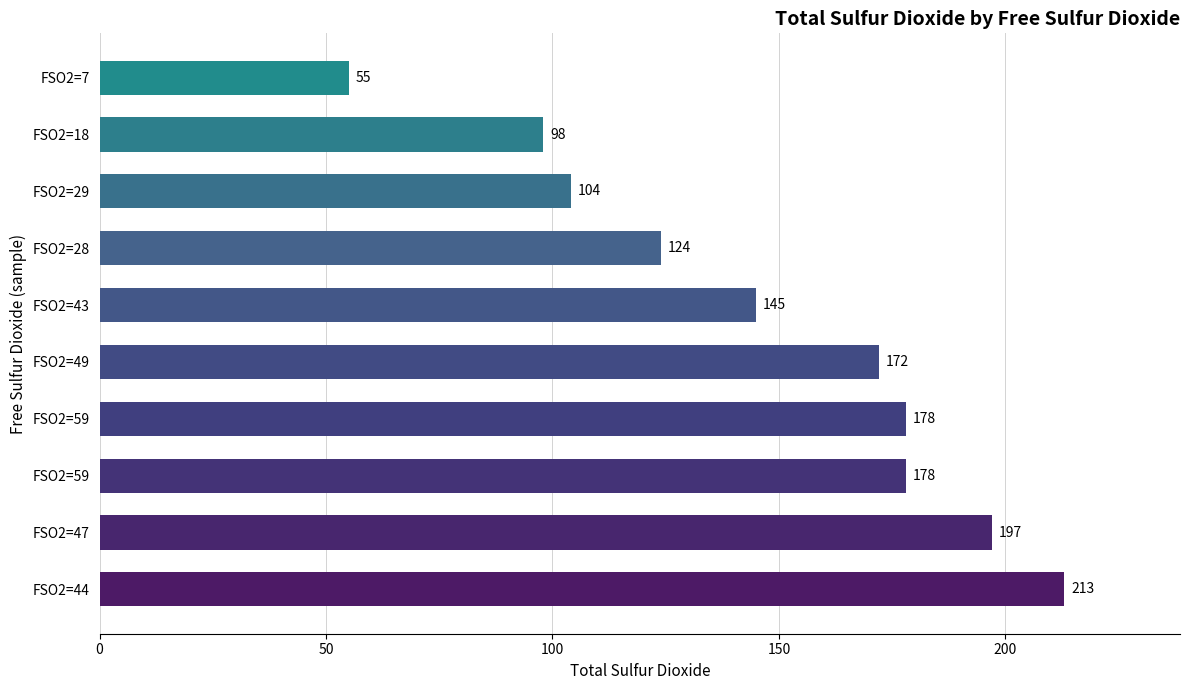

Are the bars horizontal?

Yes